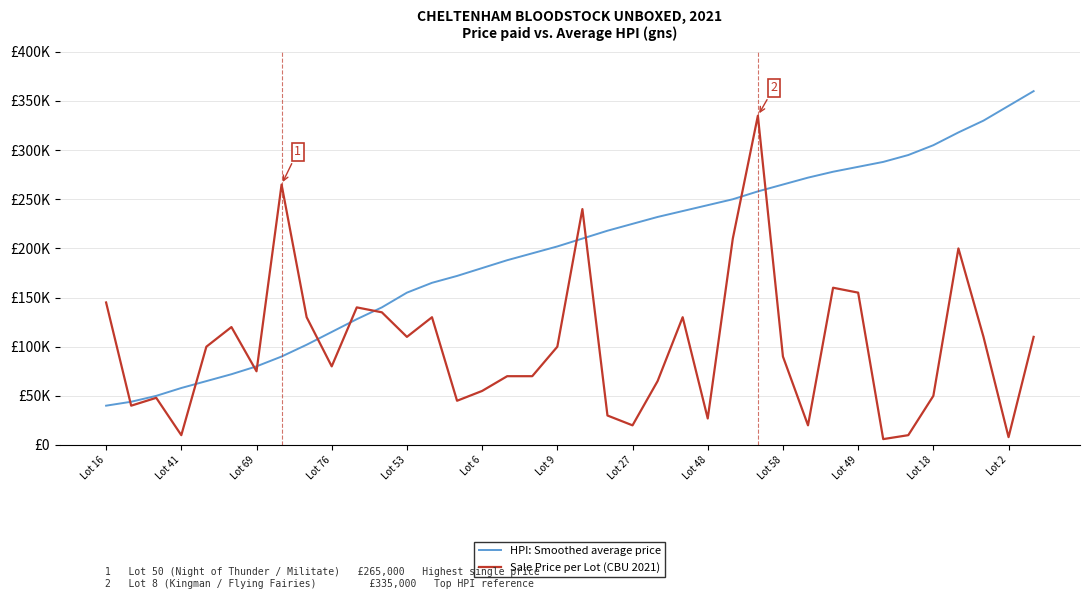

List the series in order of their overall mean, lowest first.

Sale Price per Lot (CBU 2021), HPI: Smoothed average price